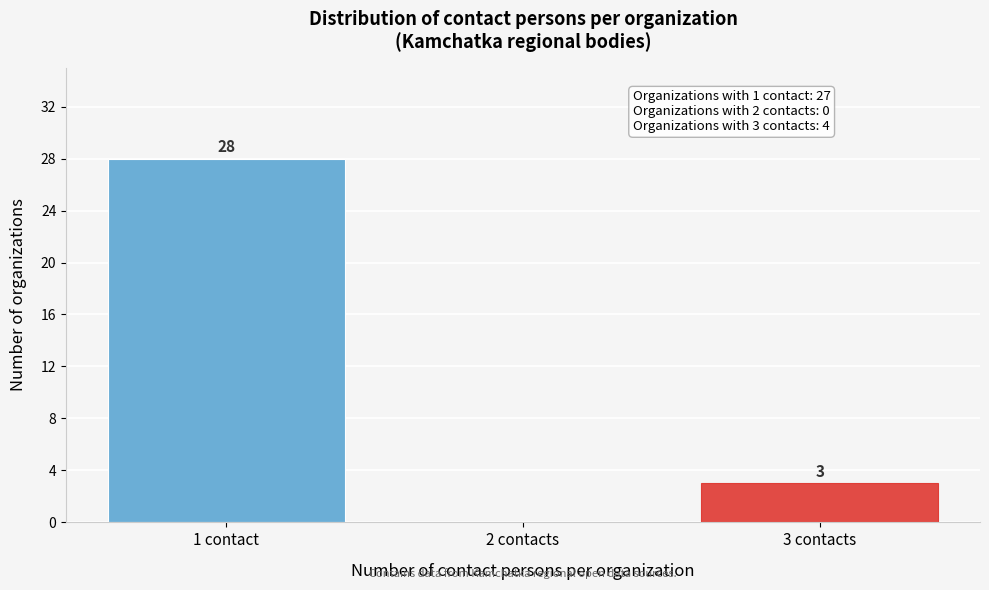

Reading left to right, transcribe all the data shown in this chart.

1 contact=28	2 contacts=0	3 contacts=3